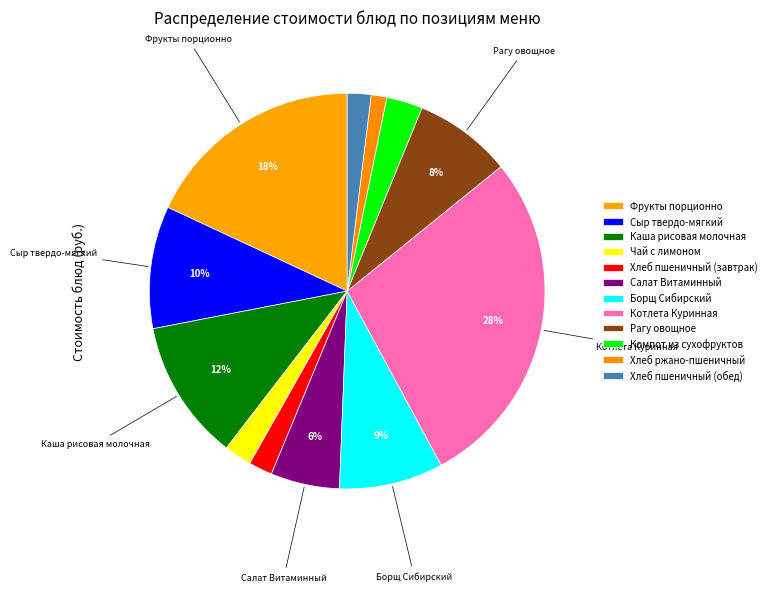

To the nearest percent, what percentage of the pie is Рагу овощное?

8%